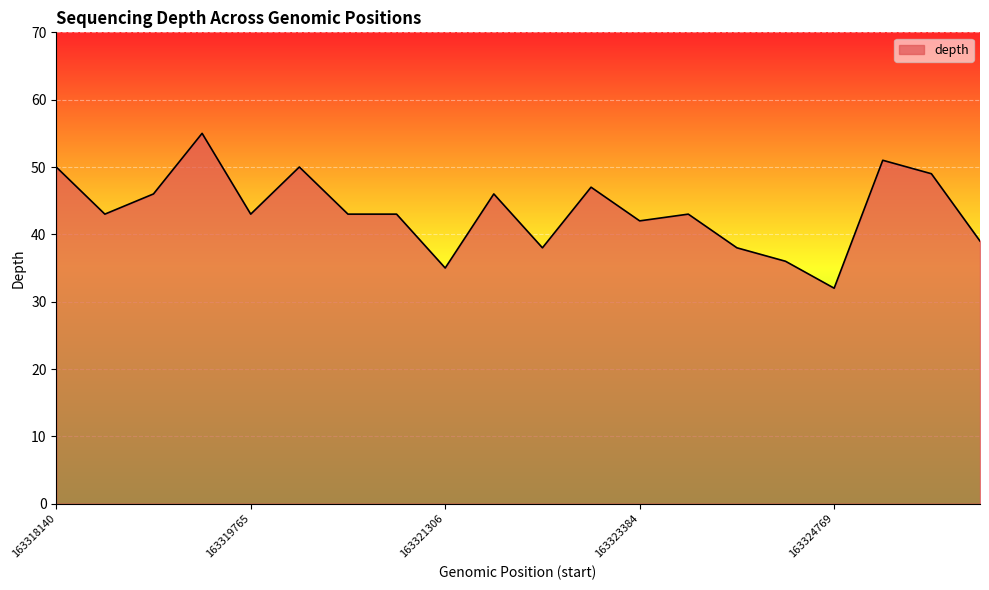

What is the smallest value displayed?

32